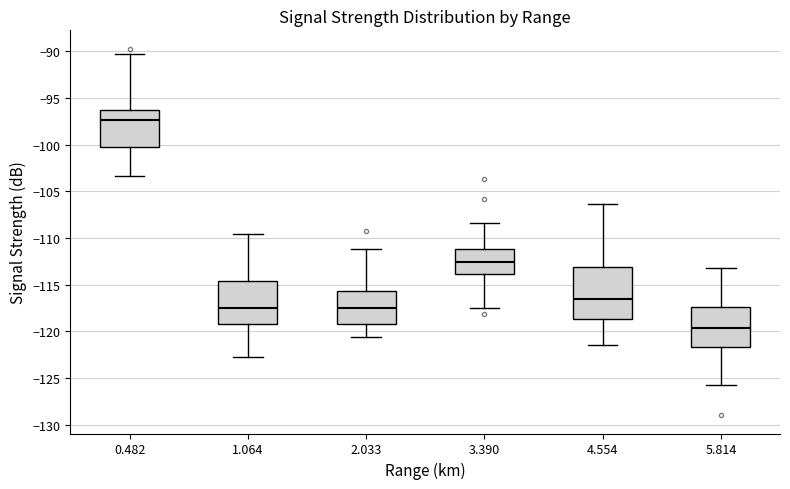

Which box is the tallest, from its lower edge to its upper edge?

4.554